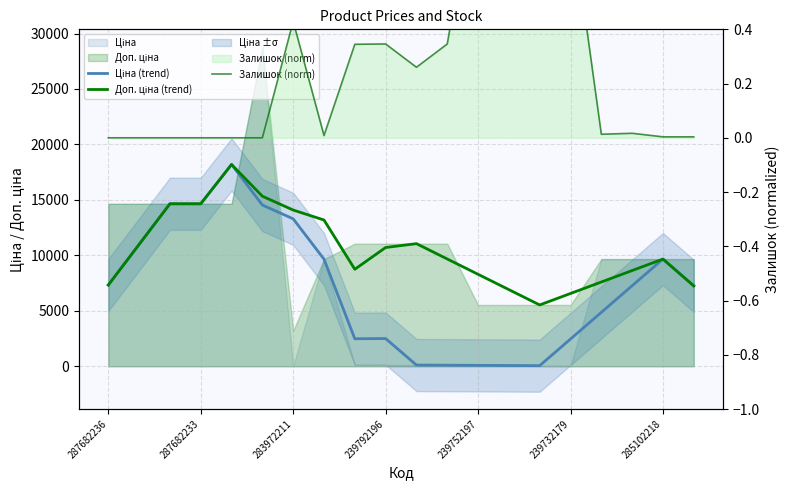

Which series changed the most between 287682236 and 10?

Ціна (trend)